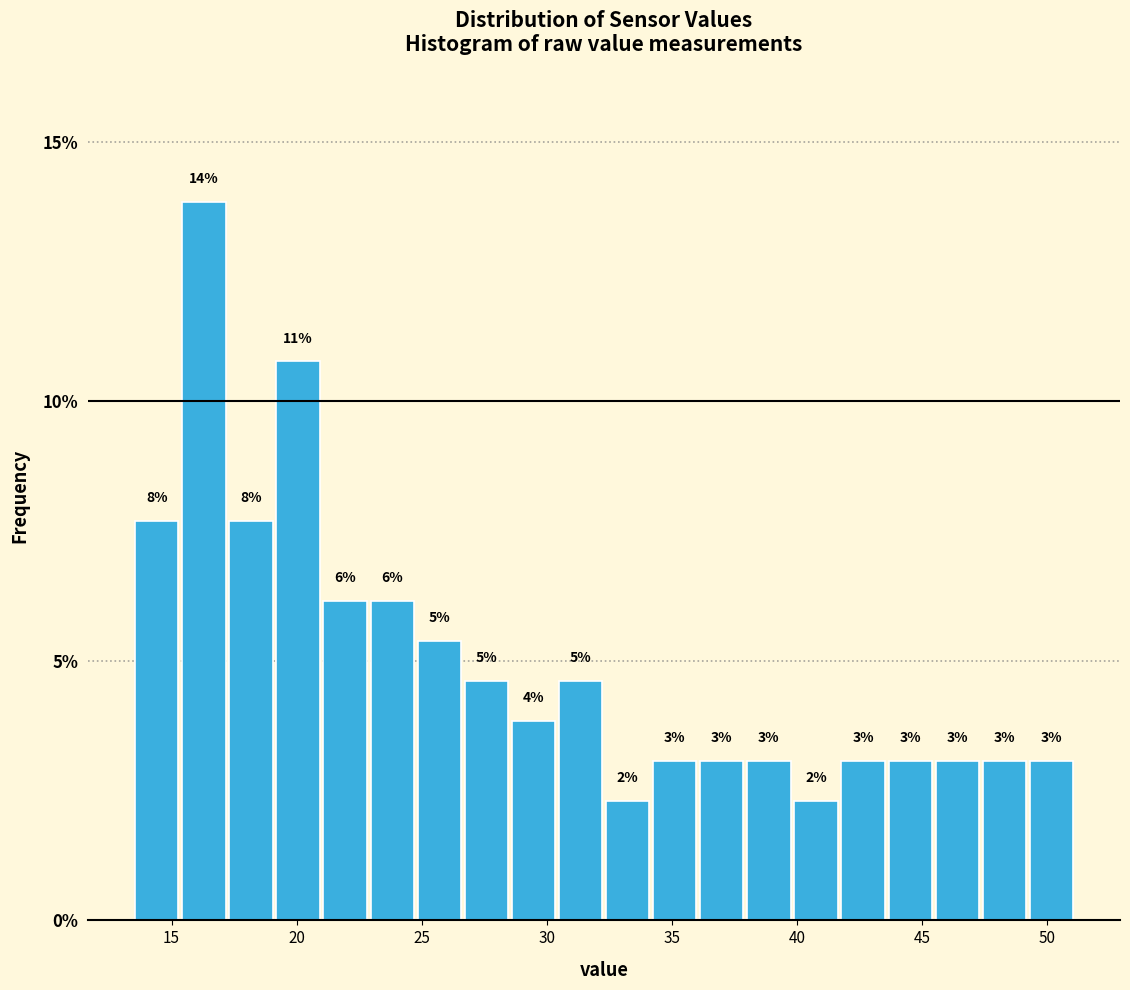

Read against the x-axis, roughly where is the centre of the tallest bar?

16.5